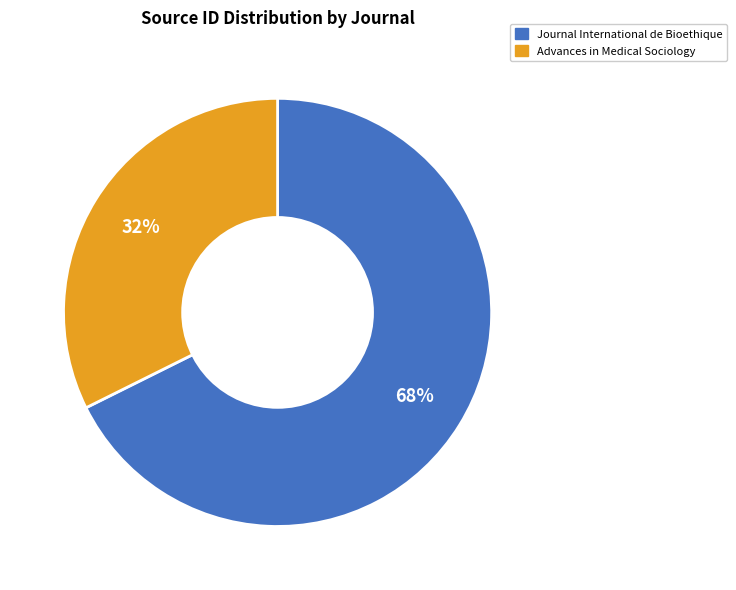

Is Advances in Medical Sociology the majority of the pie?

No